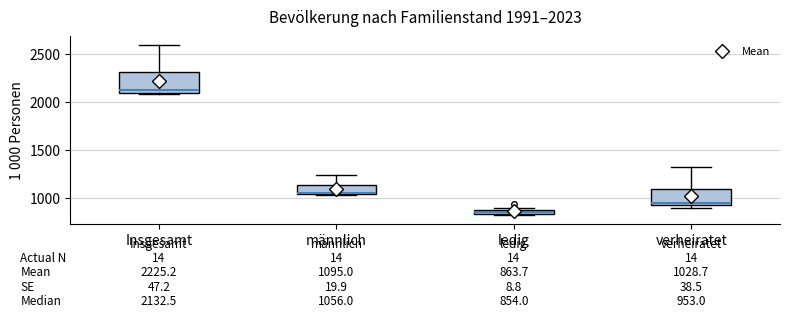

Comparing the boxes themselves (not the whiskers), which one is the tallest?

Insgesamt